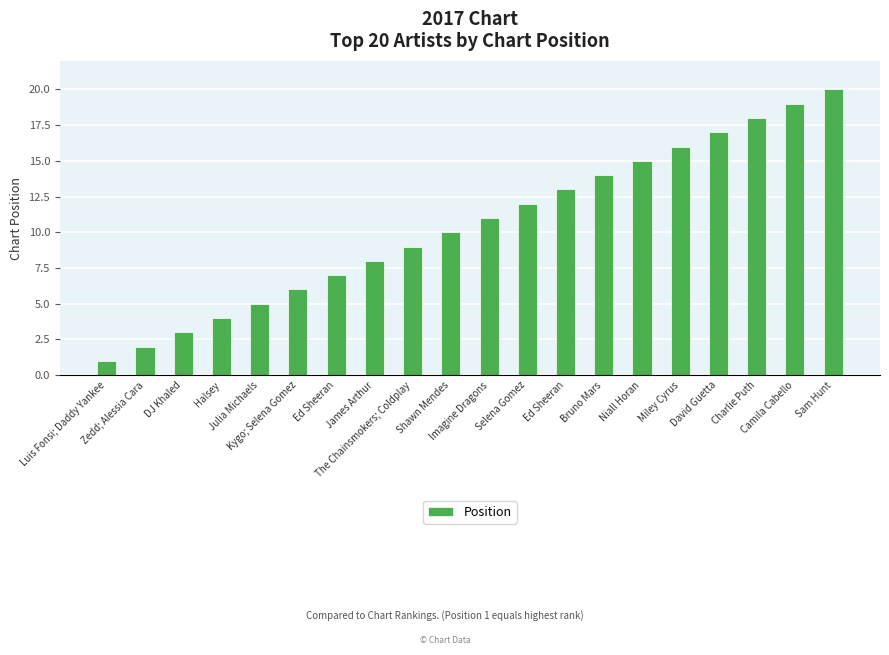

Rank the categories by value from highest to lowest.

Sam Hunt, Camila Cabello, Charlie Puth, David Guetta, Miley Cyrus, Niall Horan, Bruno Mars, Ed Sheeran, Selena Gomez, Imagine Dragons, Shawn Mendes, The Chainsmokers; Coldplay, James Arthur, Ed Sheeran, Kygo; Selena Gomez, Julia Michaels, Halsey, DJ Khaled, Zedd; Alessia Cara, Luis Fonsi; Daddy Yankee